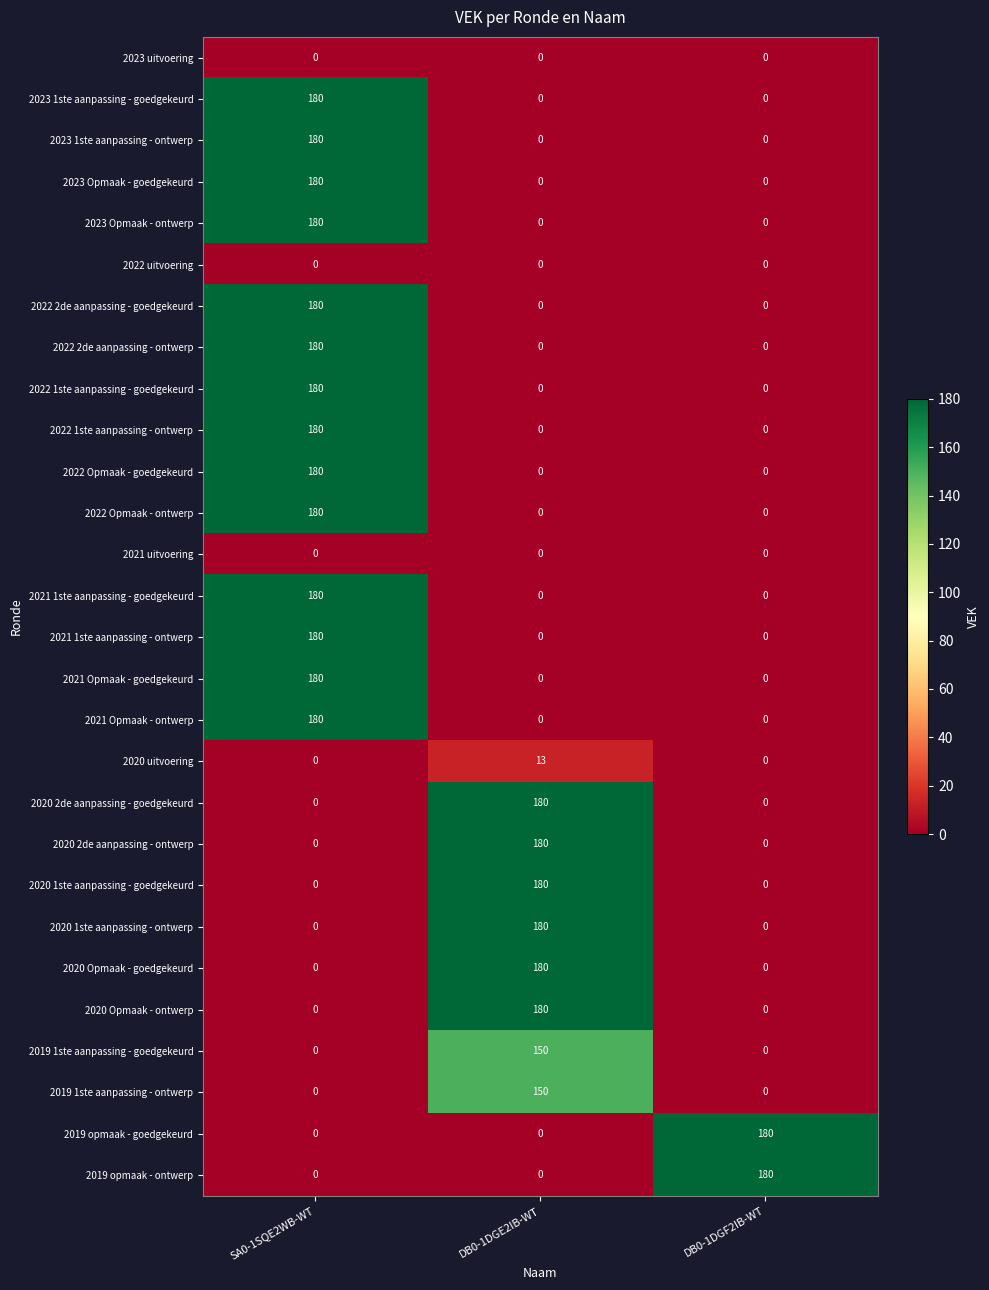

What is the difference between the 2022 1ste aanpassing - goedgekeurd values at DB0-1DGF2IB-WT and SA0-1SQE2WB-WT?

180